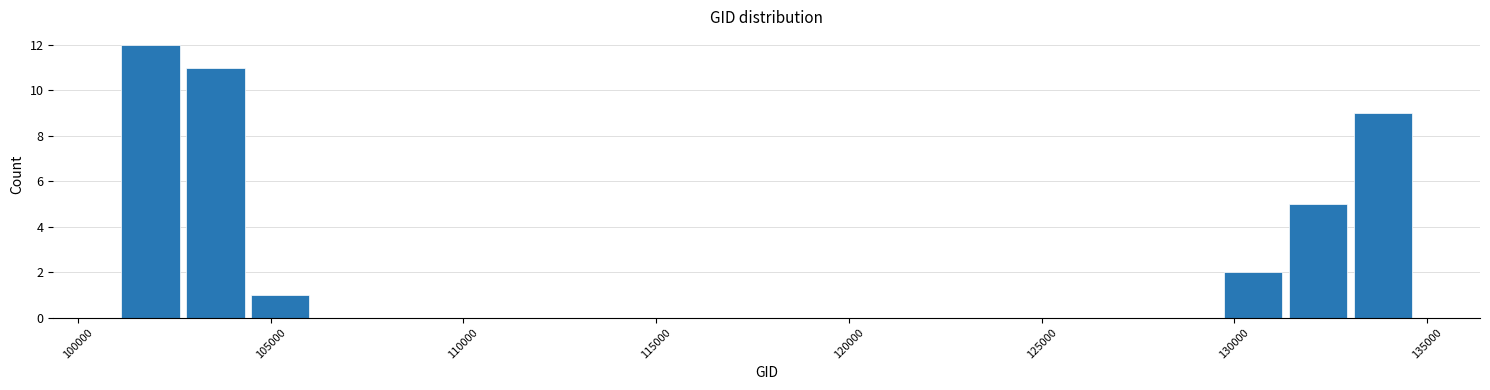

Around what value on the x-axis is the tallest bar? Give the approximate position of its centre, as read against the axis.

102000